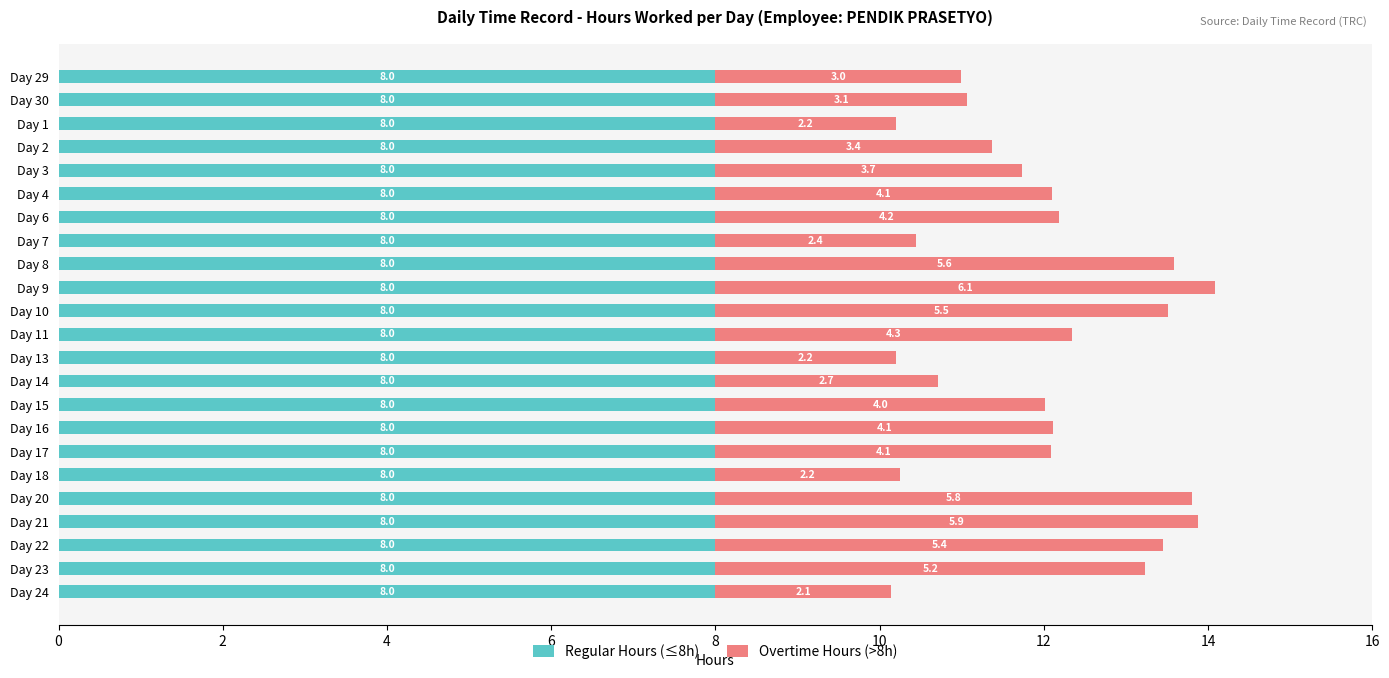

What is the total value across all series at Day 17?

12.1